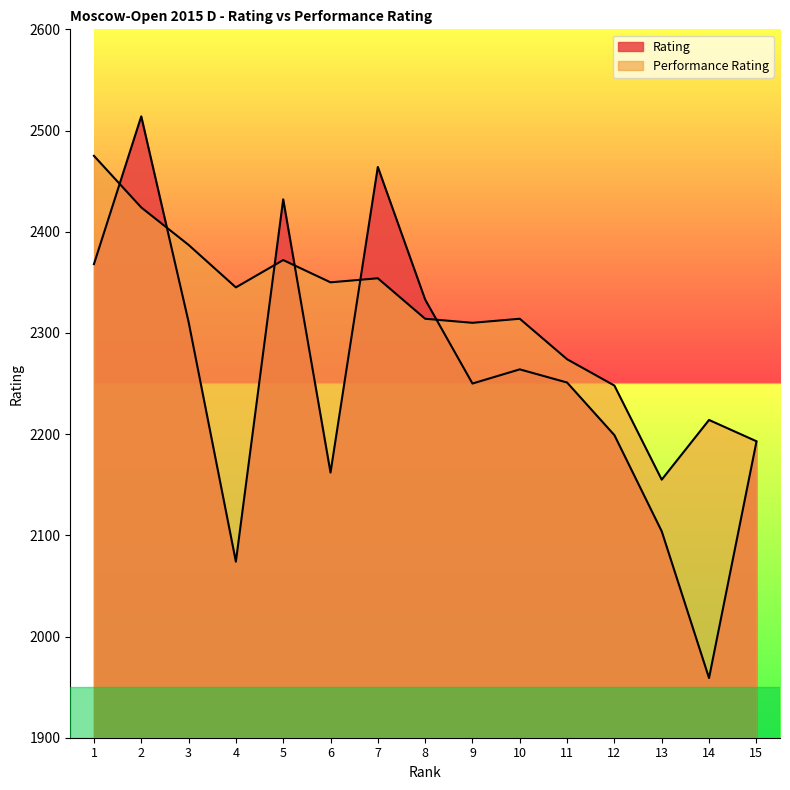

Where is the first local maximum for Rating?

2